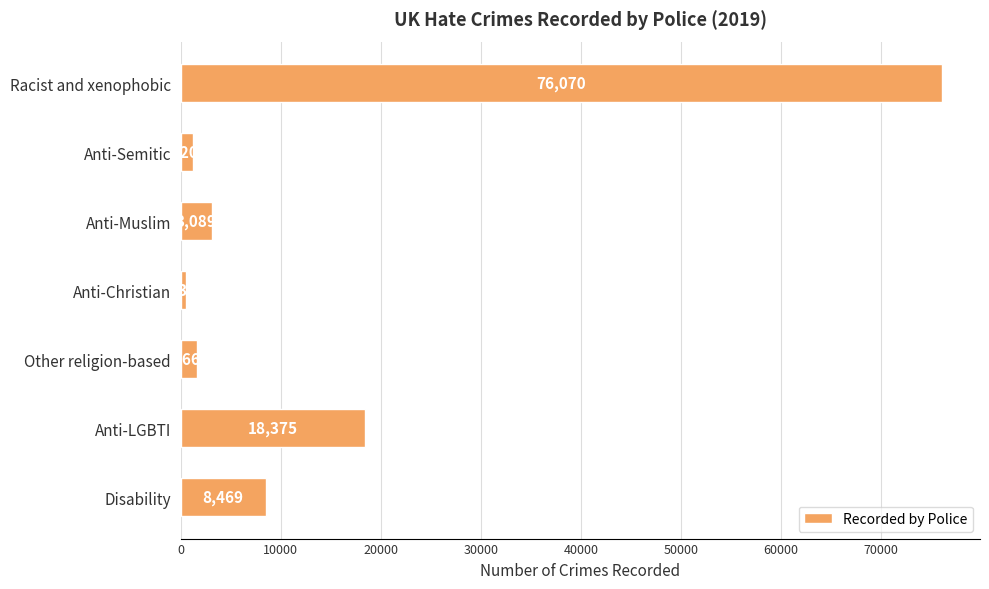

List the labels in order of value, largest first.

Racist and xenophobic, Anti-LGBTI, Disability, Anti-Muslim, Other religion-based, Anti-Semitic, Anti-Christian